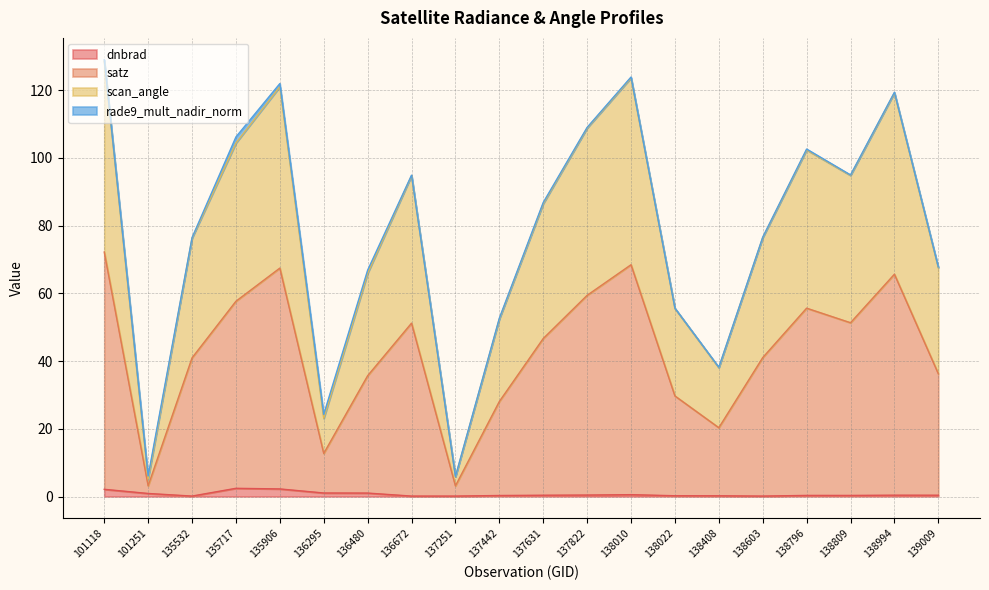

At which category does the chart reach its peak across all series?

101118